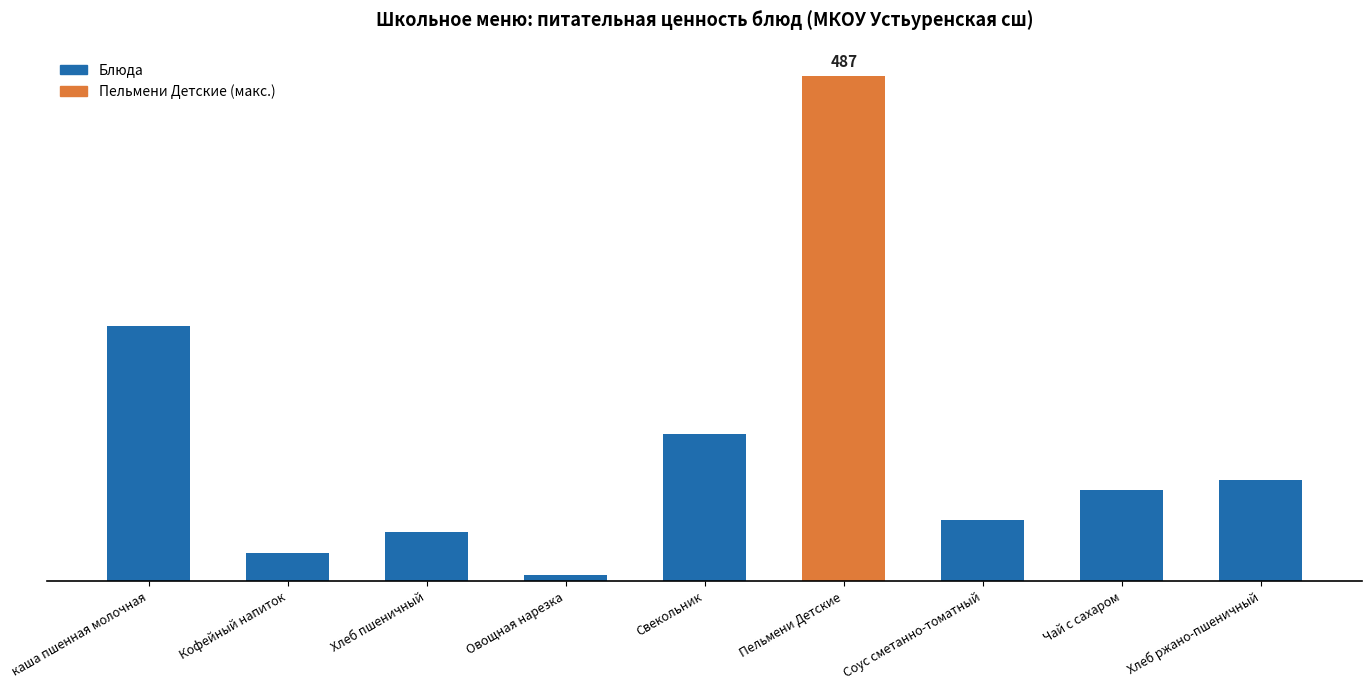

Where is the data nearest to the value 246?

каша пшенная молочная